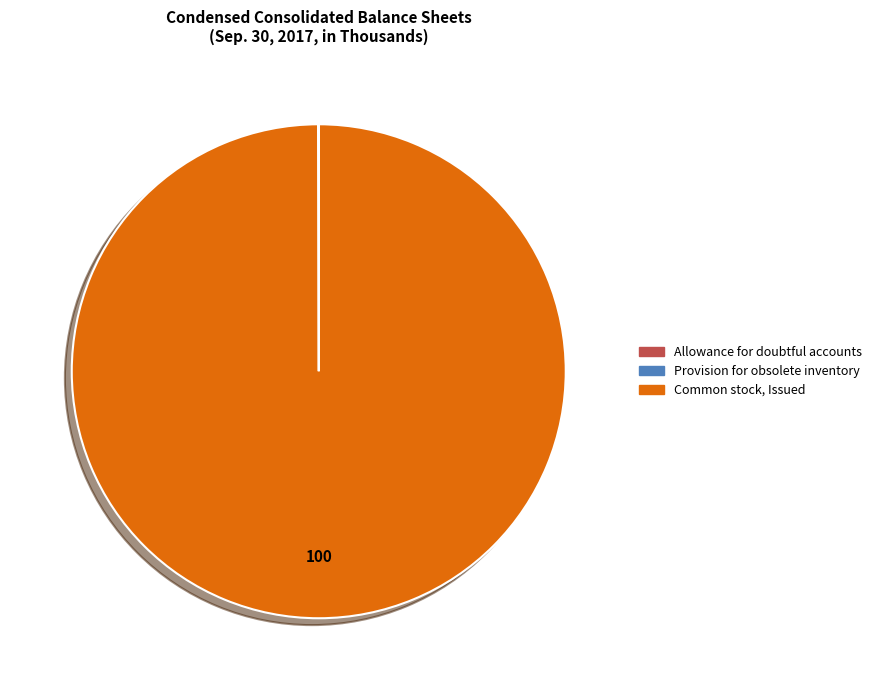

Is it true that Common stock, Issued is 95% of the pie?

False